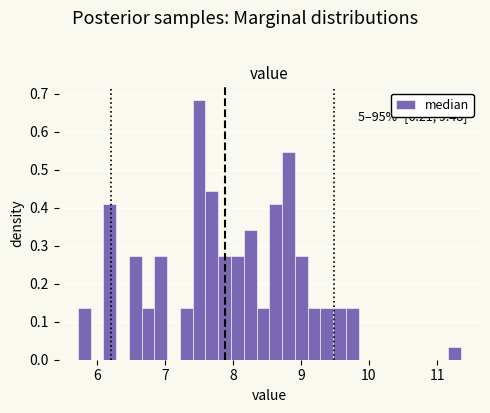

Read against the x-axis, roughly where is the centre of the tallest bar?

7.5